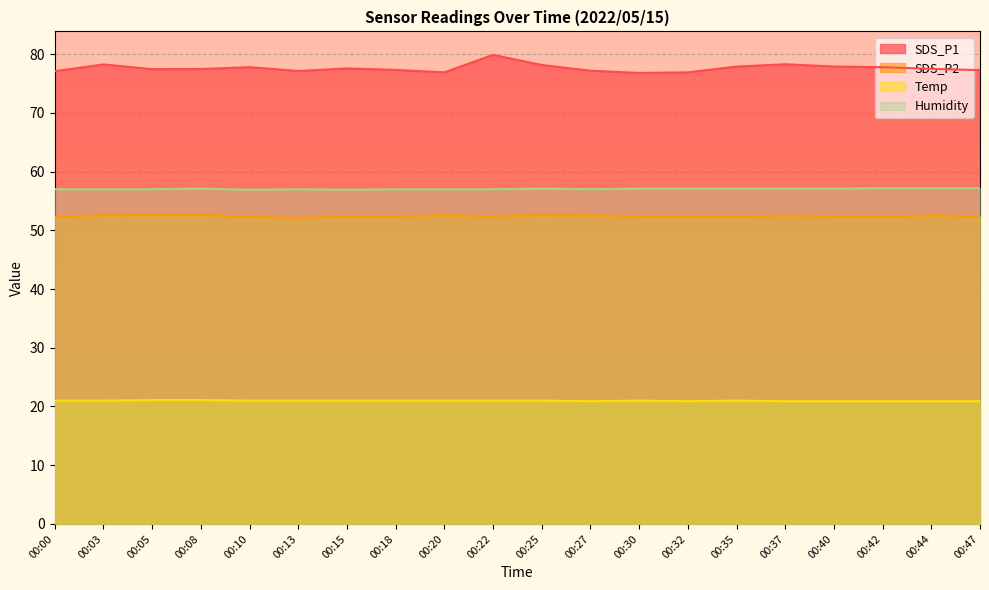

Reading right to left, list all the values displayed in this chart.

SDS_P1: 77.3	77.5	77.8	77.9	78.3	77.9	76.9	76.8	77.2	78.2	79.9	76.9	77.3	77.6	77.1	77.8	77.5	77.5	78.2	77.1
SDS_P2: 52.4	52.5	52.3	52.4	52.5	52.4	52.3	52.4	52.5	52.6	52.4	52.5	52.4	52.4	52.1	52.3	52.6	52.6	52.6	52.3
Temp: 20.9	20.9	20.9	20.9	20.9	21.0	20.9	21.0	20.9	21.0	21.0	21.0	21.0	21.0	21.0	21.0	21.1	21.1	21.0	21.0
Humidity: 57.2	57.2	57.2	57.1	57.1	57.1	57.1	57.1	57.0	57.1	57.0	57.0	57.0	56.9	57.0	56.9	57.1	57.0	57.0	57.0